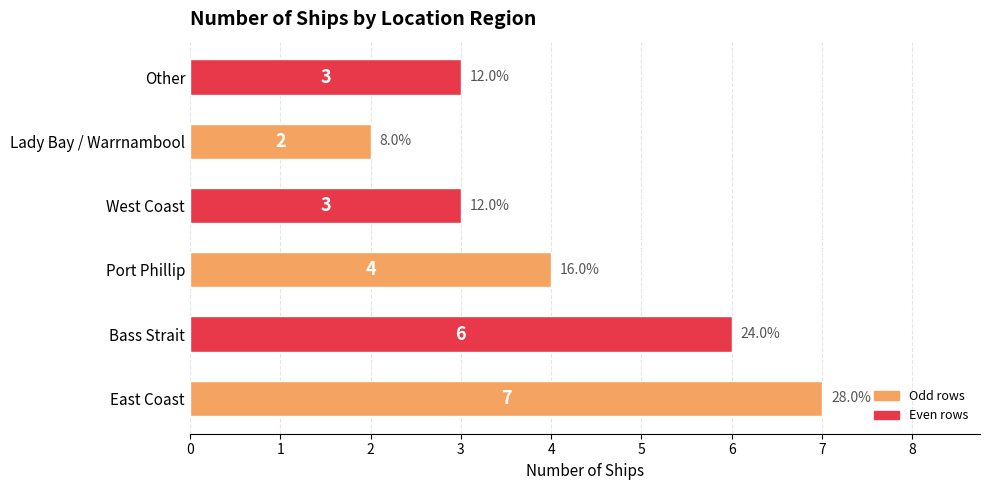

What is the minimum value shown in the chart?

2